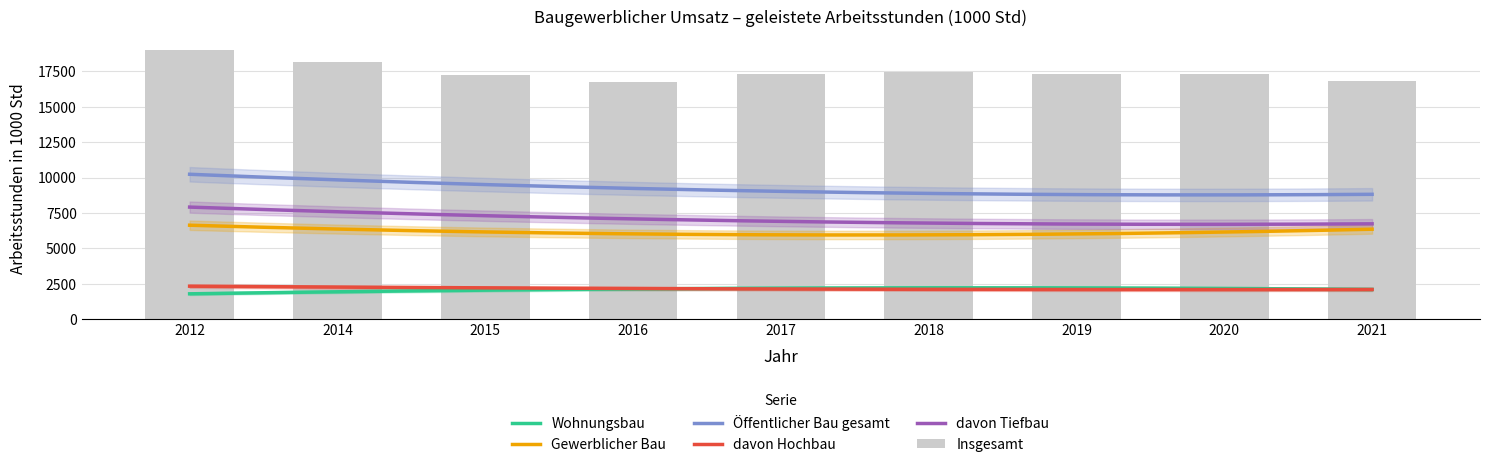

What value does the Öffentlicher Bau gesamt series have at 2012?

10344.6